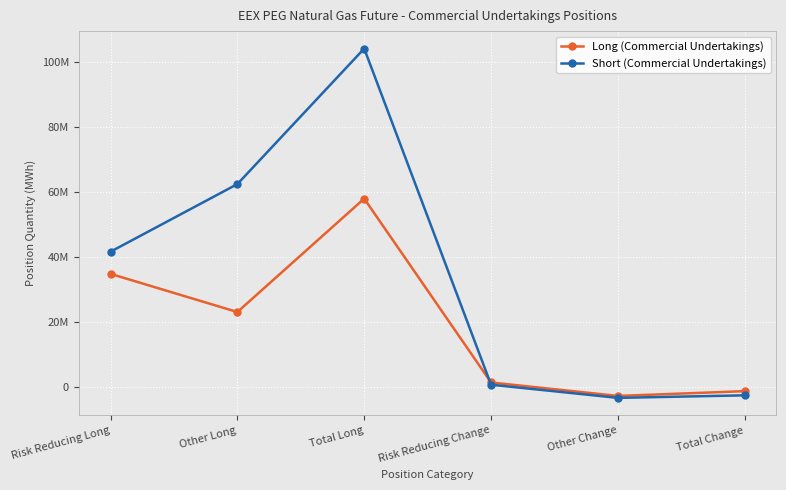

What is the minimum value shown in the chart?

-3261800